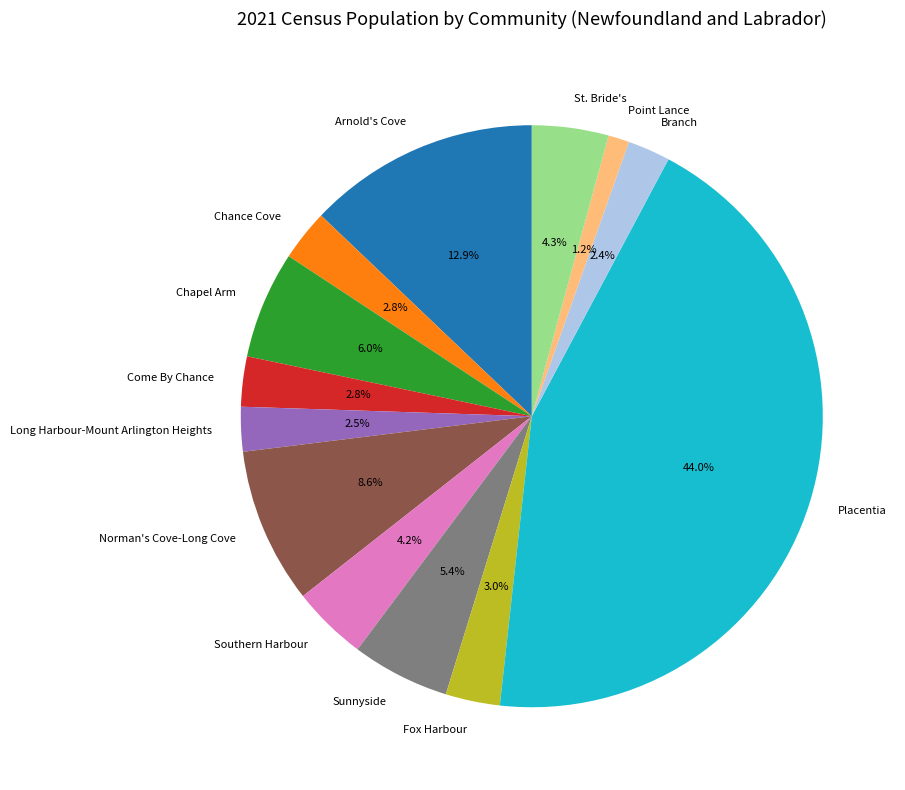

To the nearest percent, what is the combined percentage of Chance Cove and Branch?

5%